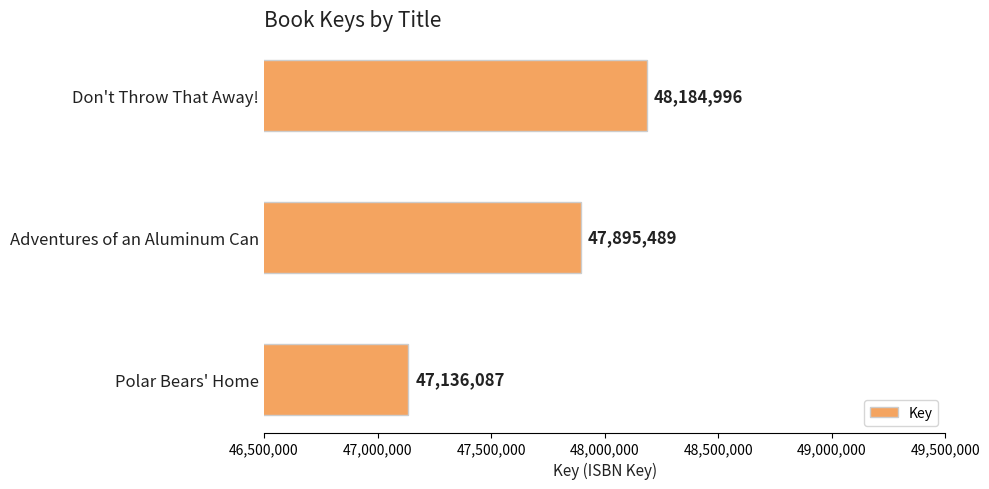

How many values are between 47136087 and 48184996?

3